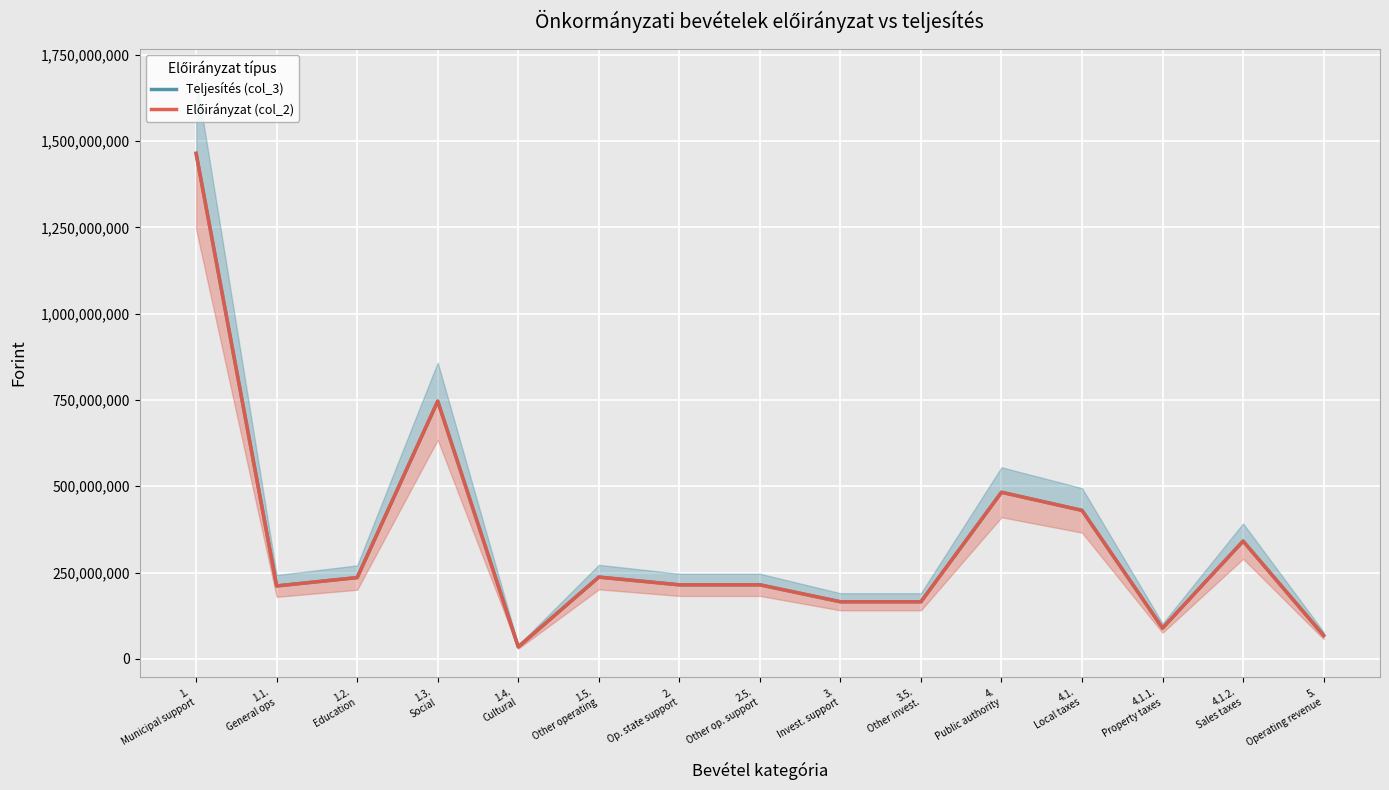

Reading left to right, list all the values displayed in this chart.

Teljesítés (col_3): 1464239112	211161846	235351616	746328051	34641861	236755738	214375478	214375478	165284566	165284566	482500000	430000000	89000000	341000000	67665842
Előirányzat (col_2): 1464239112	211161846	235351616	746328051	34641861	236755738	214375478	214375478	165284566	165284566	482500000	430000000	89000000	341000000	67665842